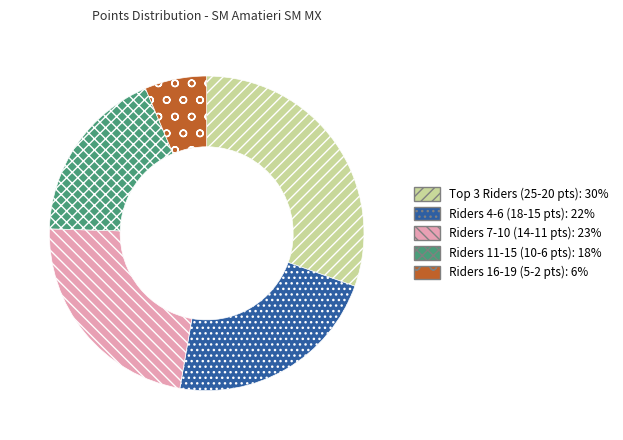

Does any single category account for the majority?

No